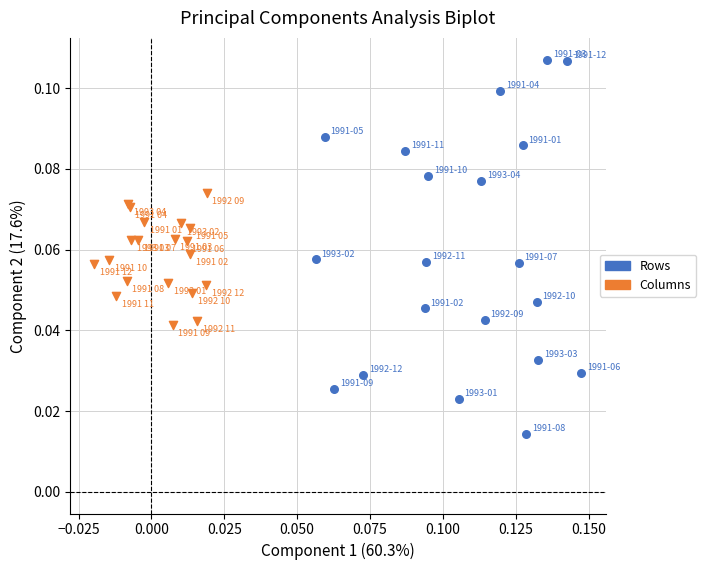

Which series contains the lowest Y value?

Rows